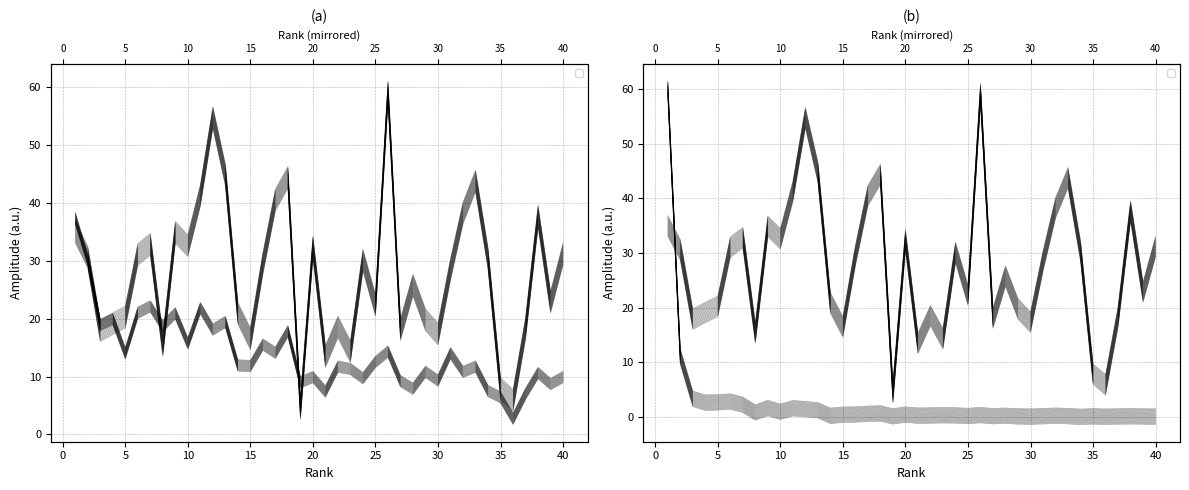

What is the difference between the H index values at 19 and 16?

6.5